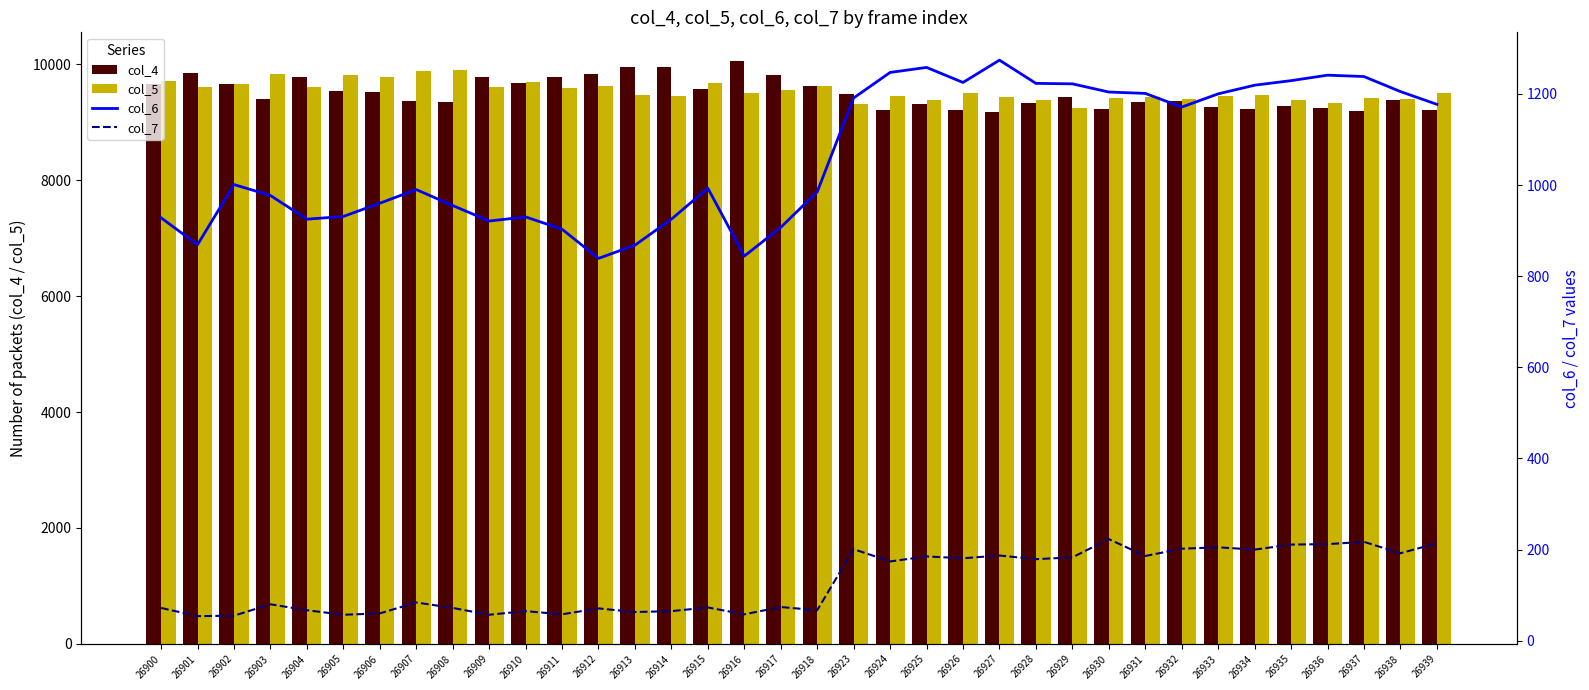

List the series in order of their peak value, lowest first.

col_7, col_6, col_5, col_4